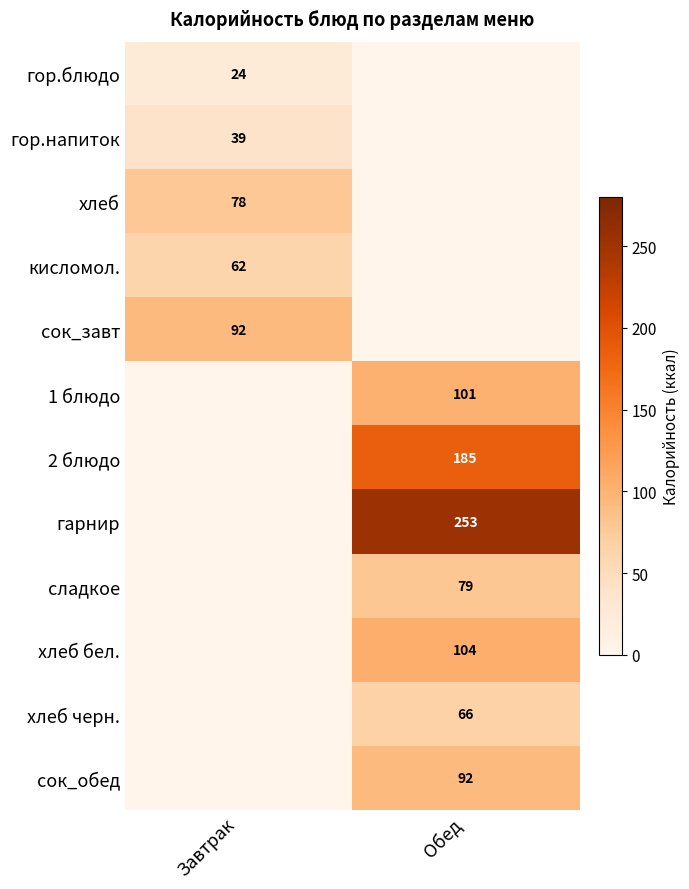

What is the maximum value shown in the chart?

253.0